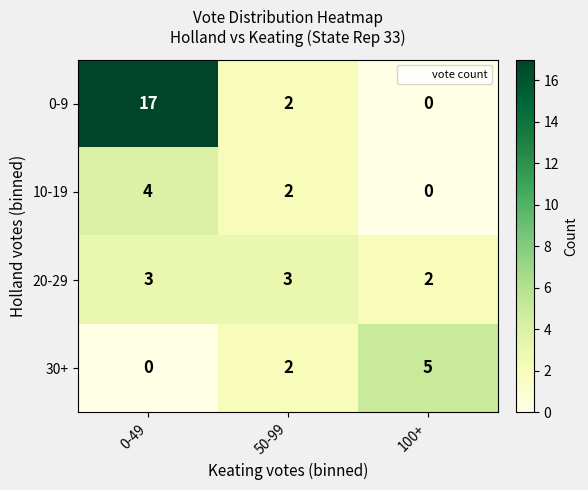

At which label is 20-29 closest to 2?

100+